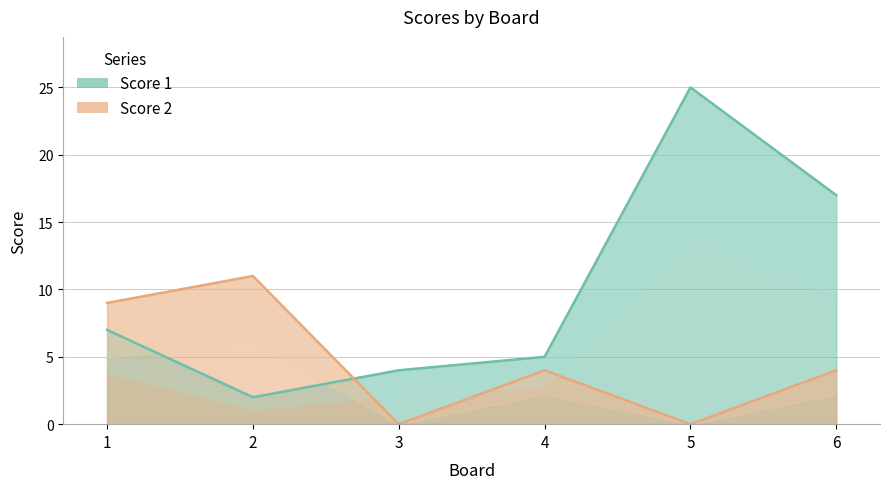

What is the difference between the Score 1 values at 1 and 2?

5